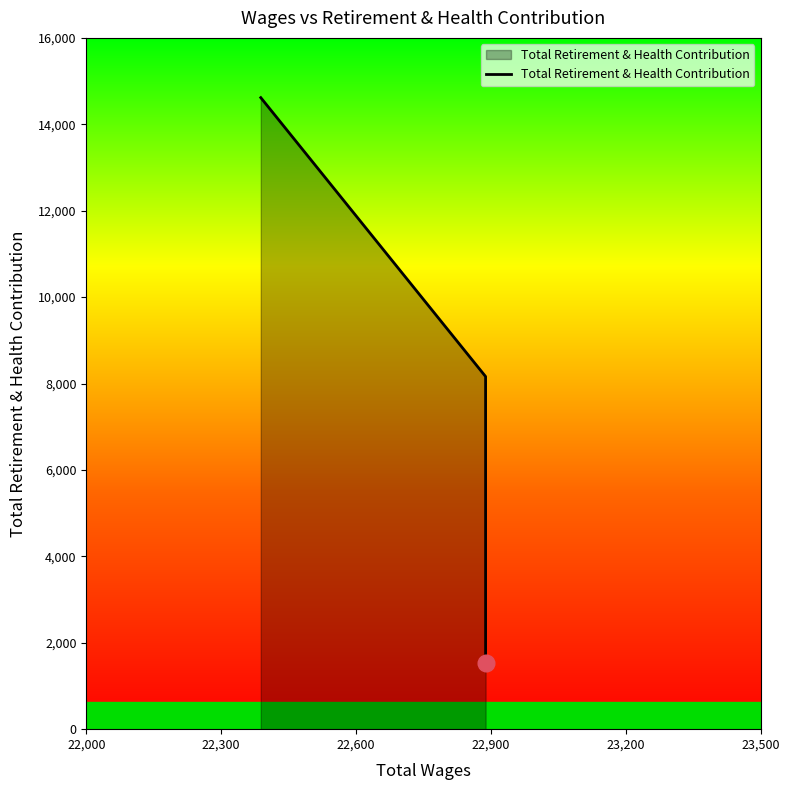

What is the smallest value displayed?

1530